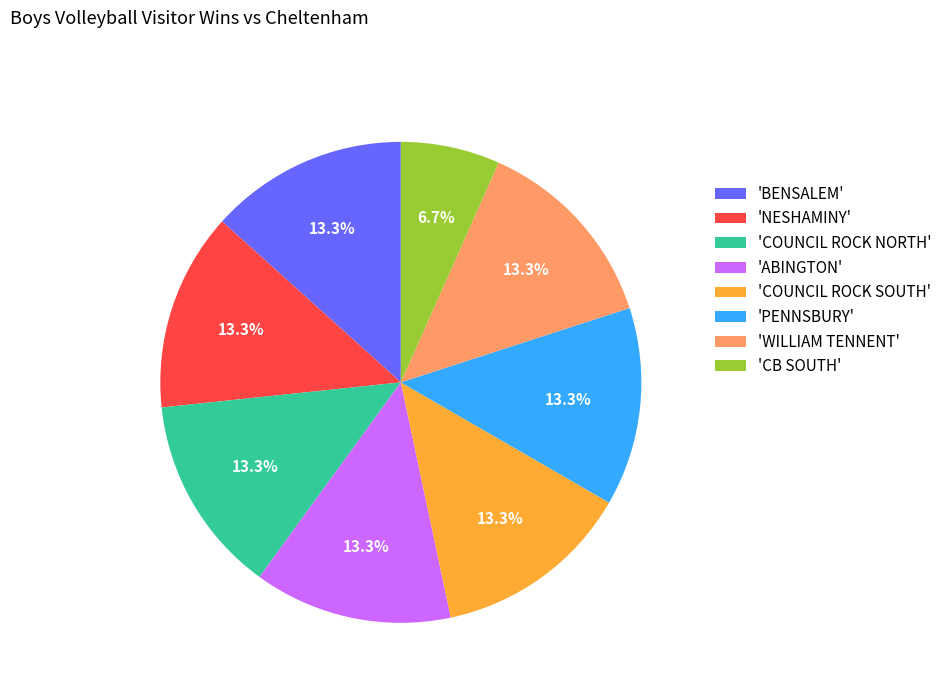

Approximately how many times larger is the value at 'BENSALEM' compared to 'ABINGTON'?

1.0